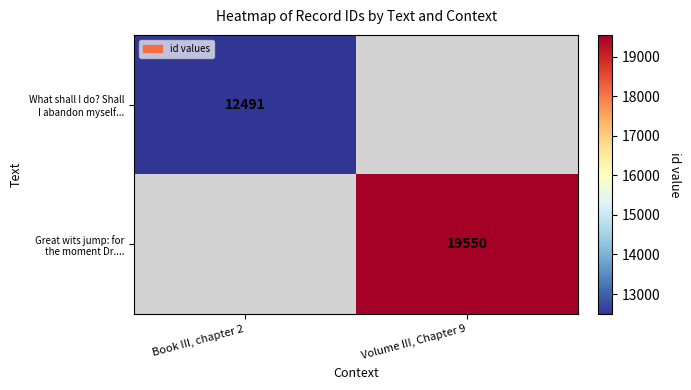

What is the highest value of the What shall I do? Shall I abandon myself... series?

12491